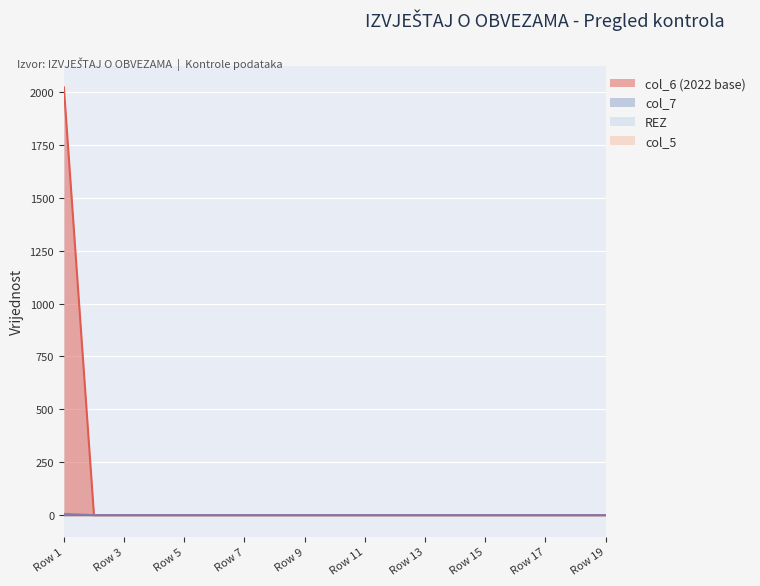

The col_6 series shows 0 at Row 13. True or false?

True